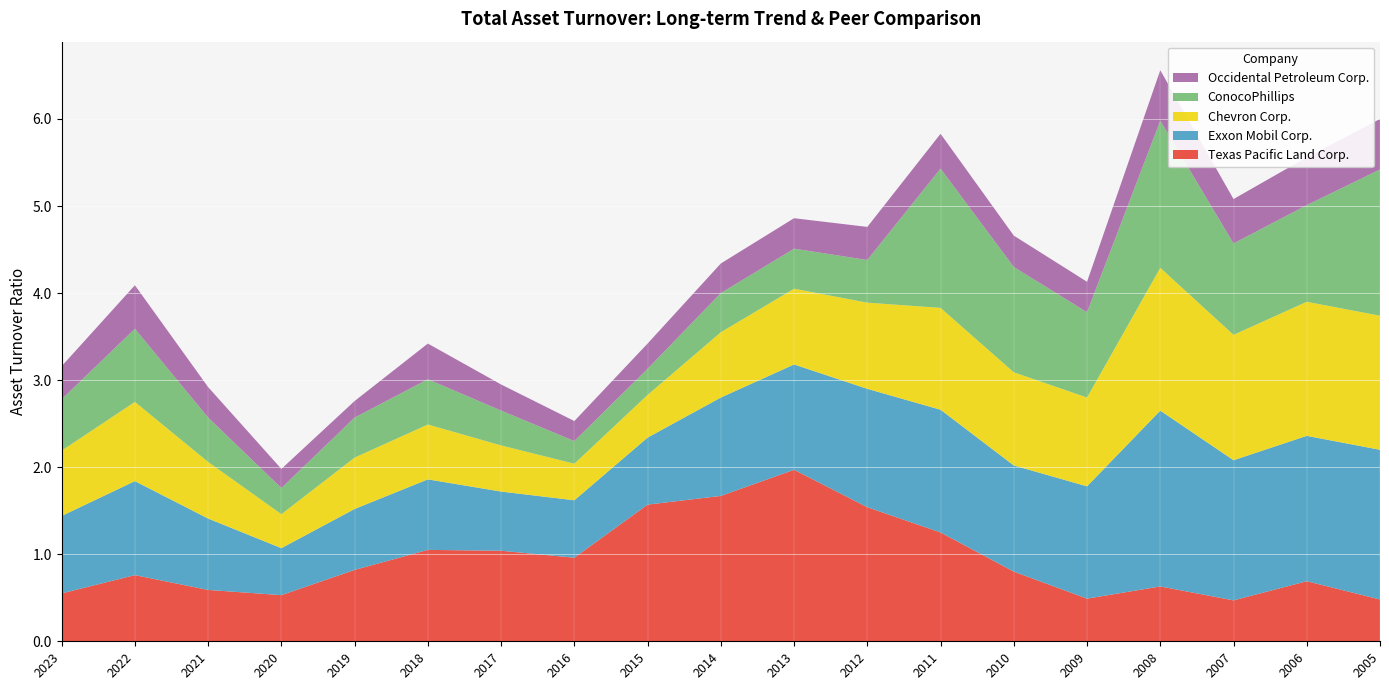

Reading left to right, list all the values displayed in this chart.

Texas Pacific Land Corp.: 0.6	0.8	0.6	0.5	0.8	1.1	1.0	1.0	1.6	1.7	2.0	1.5	1.2	0.8	0.5	0.6	0.5	0.7	0.5
Exxon Mobil Corp.: 0.9	1.1	0.8	0.5	0.7	0.8	0.7	0.7	0.8	1.1	1.2	1.4	1.4	1.2	1.3	2.0	1.6	1.7	1.7
Chevron Corp.: 0.8	0.9	0.7	0.4	0.6	0.6	0.5	0.4	0.5	0.8	0.9	1.0	1.2	1.1	1.0	1.6	1.4	1.5	1.5
ConocoPhillips: 0.6	0.8	0.5	0.3	0.5	0.5	0.4	0.3	0.3	0.5	0.5	0.5	1.6	1.2	1.0	1.7	1.1	1.1	1.7
Occidental Petroleum Corp.: 0.4	0.5	0.3	0.2	0.2	0.4	0.3	0.2	0.3	0.3	0.3	0.4	0.4	0.4	0.3	0.6	0.5	0.6	0.6